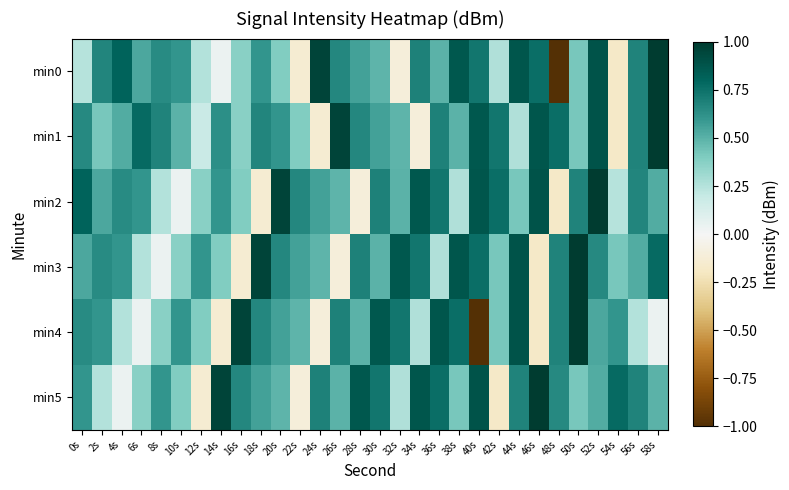

What is the total value across all series at 4s?

2.9